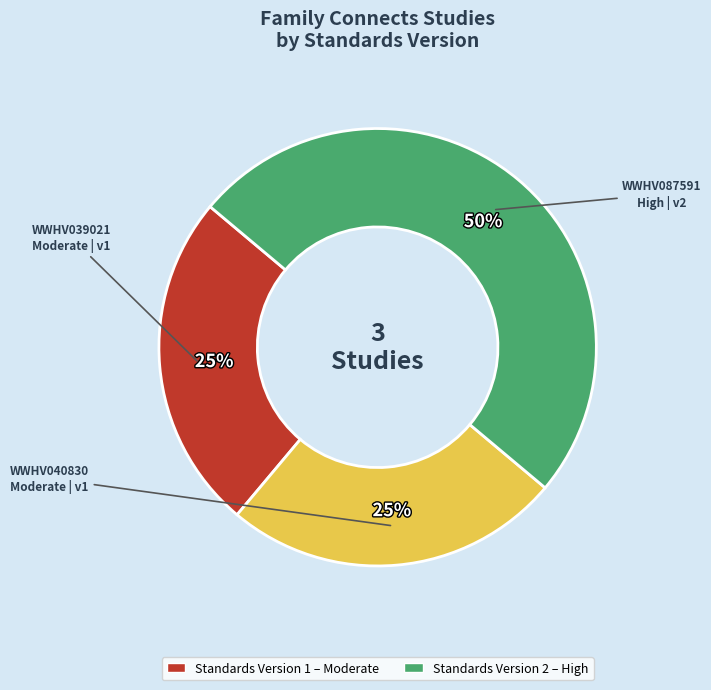

To the nearest percent, what is the average slice percentage?

33%